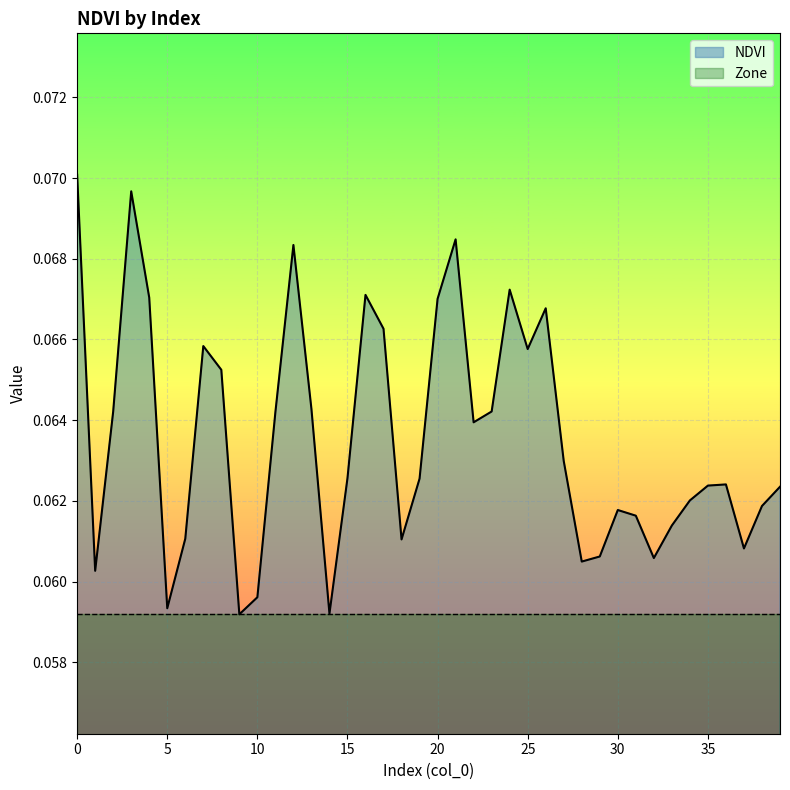

Reading left to right, extract all data points from this chart.

0=0.1	1=0.1	2=0.1	3=0.1	4=0.1	5=0.1	6=0.1	7=0.1	8=0.1	9=0.1	10=0.1	11=0.1	12=0.1	13=0.1	14=0.1	15=0.1	16=0.1	17=0.1	18=0.1	19=0.1	20=0.1	21=0.1	22=0.1	23=0.1	24=0.1	25=0.1	26=0.1	27=0.1	28=0.1	29=0.1	30=0.1	31=0.1	32=0.1	33=0.1	34=0.1	35=0.1	36=0.1	37=0.1	38=0.1	39=0.1